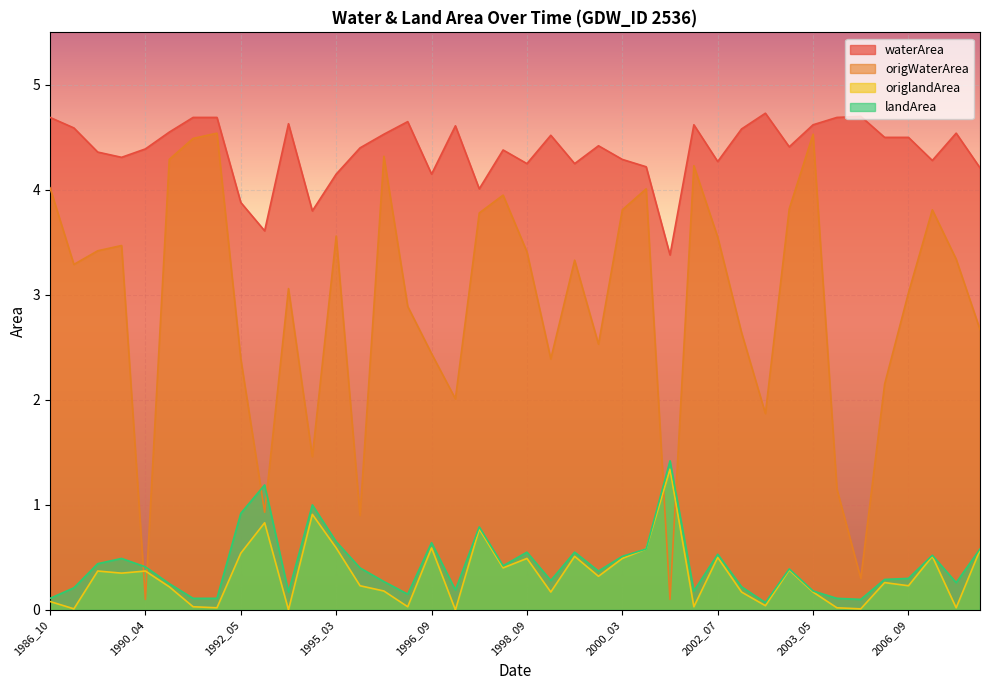

Which series has the largest total across all categories?

waterArea